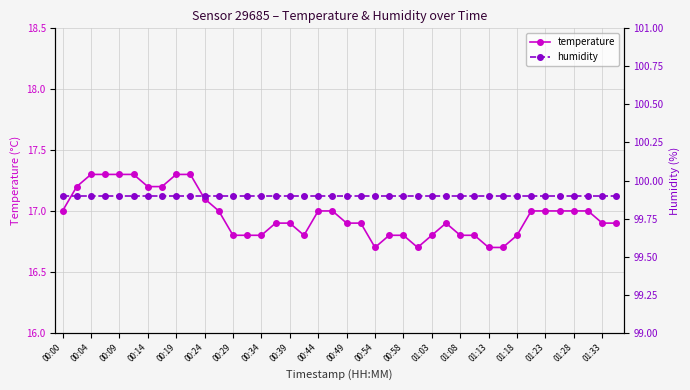

True or false: temperature and humidity intersect in this chart.

False